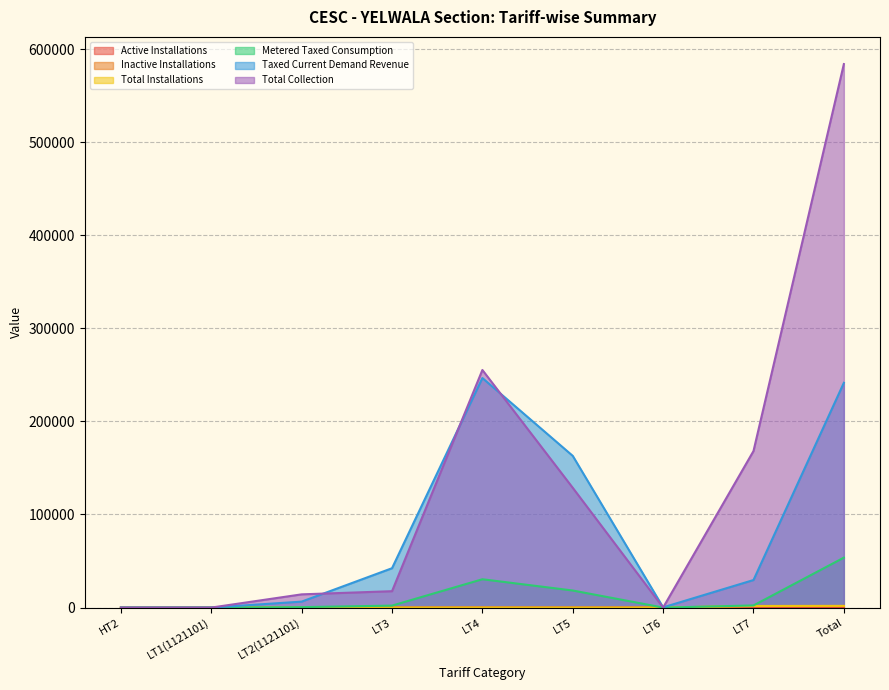

What is the greatest value displayed?

583848.0